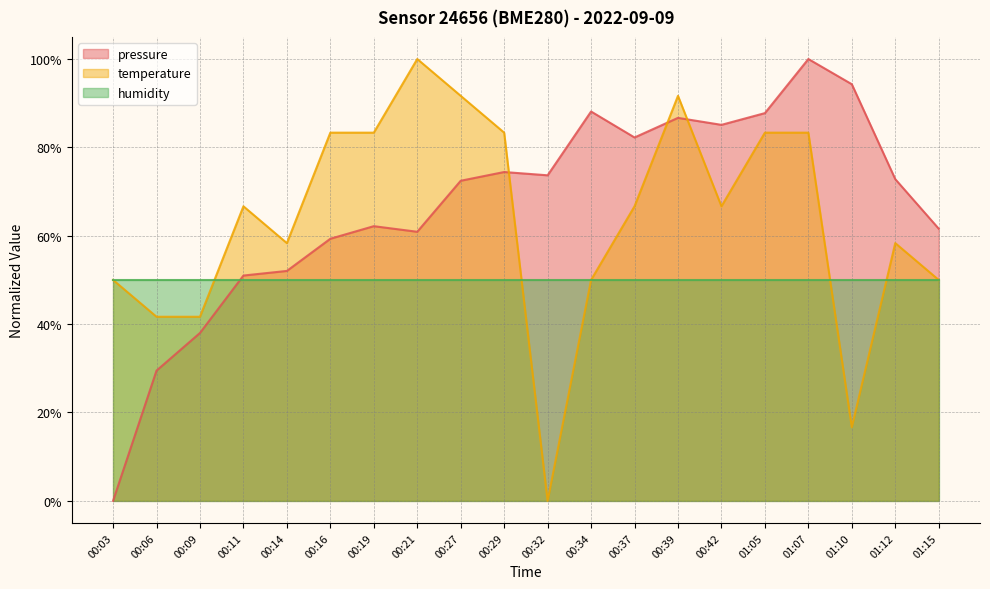

Which series has the largest total across all categories?

pressure